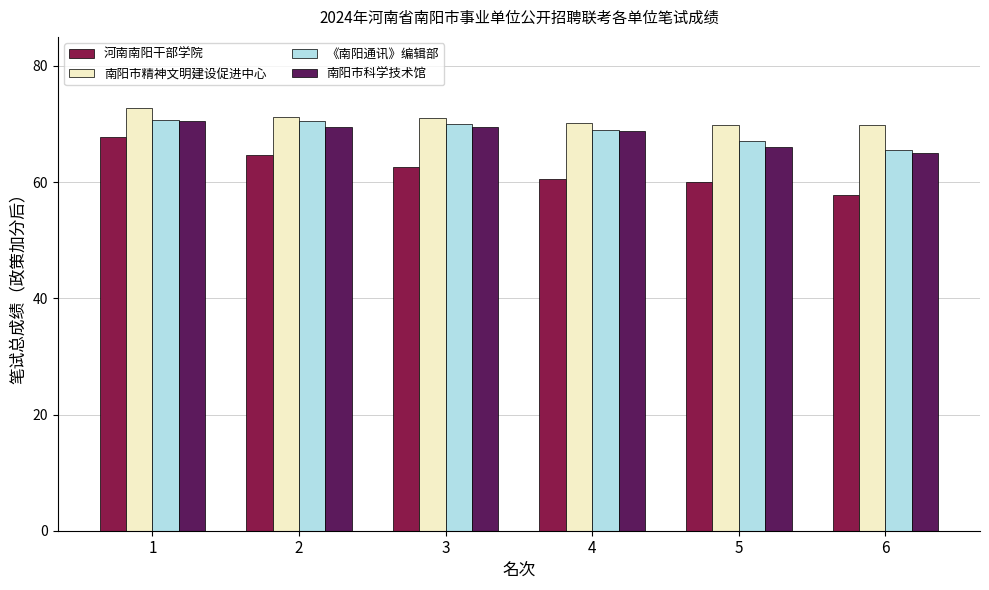

What is the maximum value shown in the chart?

72.8